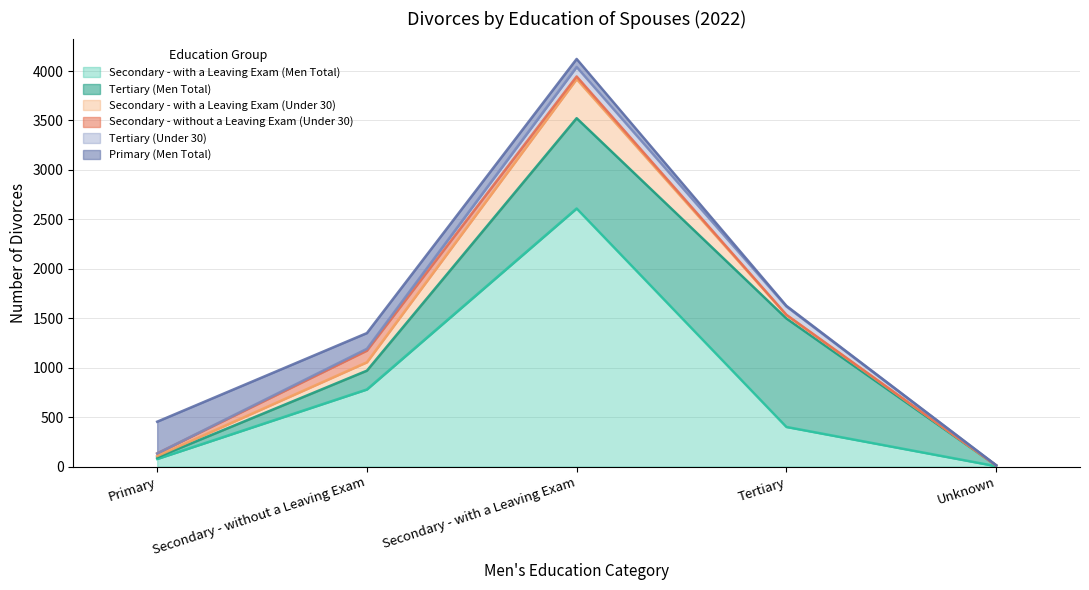

The Tertiary (Under 30) series shows 10 at Secondary - without a Leaving Exam. True or false?

False